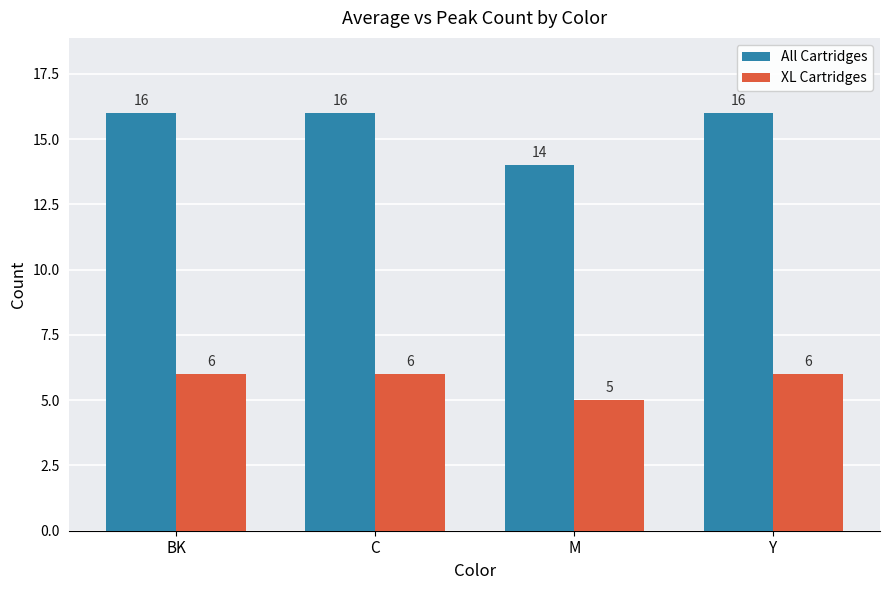

What is the greatest value displayed?

16